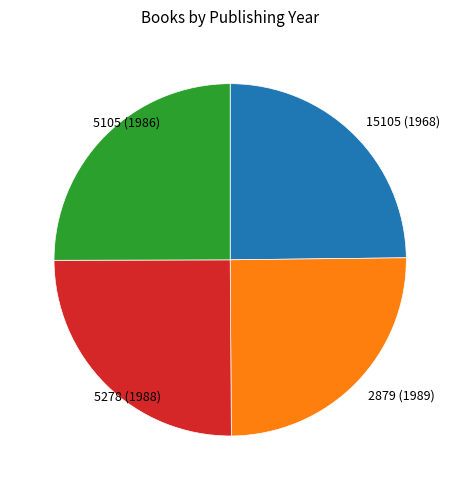

What is the ratio of the value at 5105 (1986) to the value at 2879 (1989)?

1.0